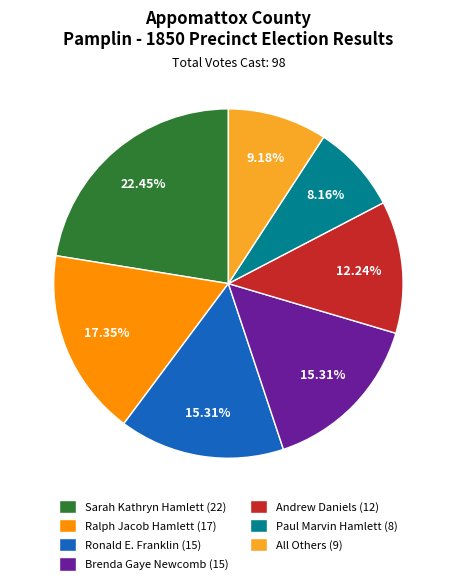

To the nearest percent, what is the difference between the largest and smallest slice percentages?

14%